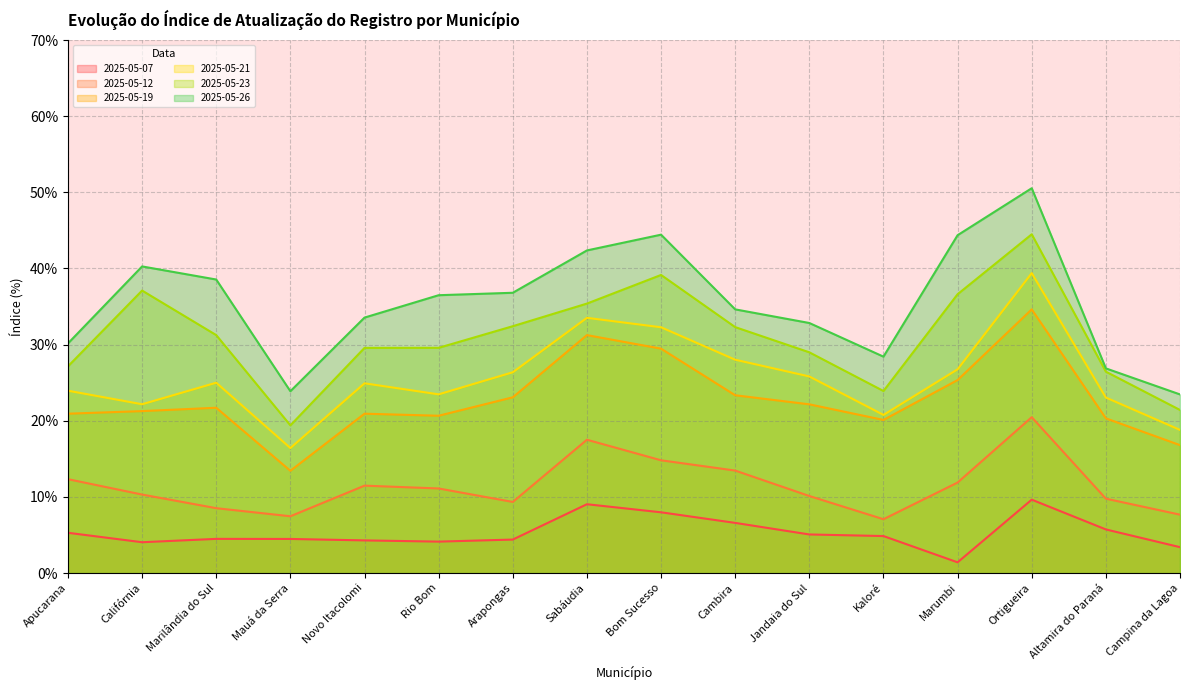

Is the value of 2025-05-07 at Bom Sucesso greater than the value of 2025-05-26 at Novo Itacolomi?

No